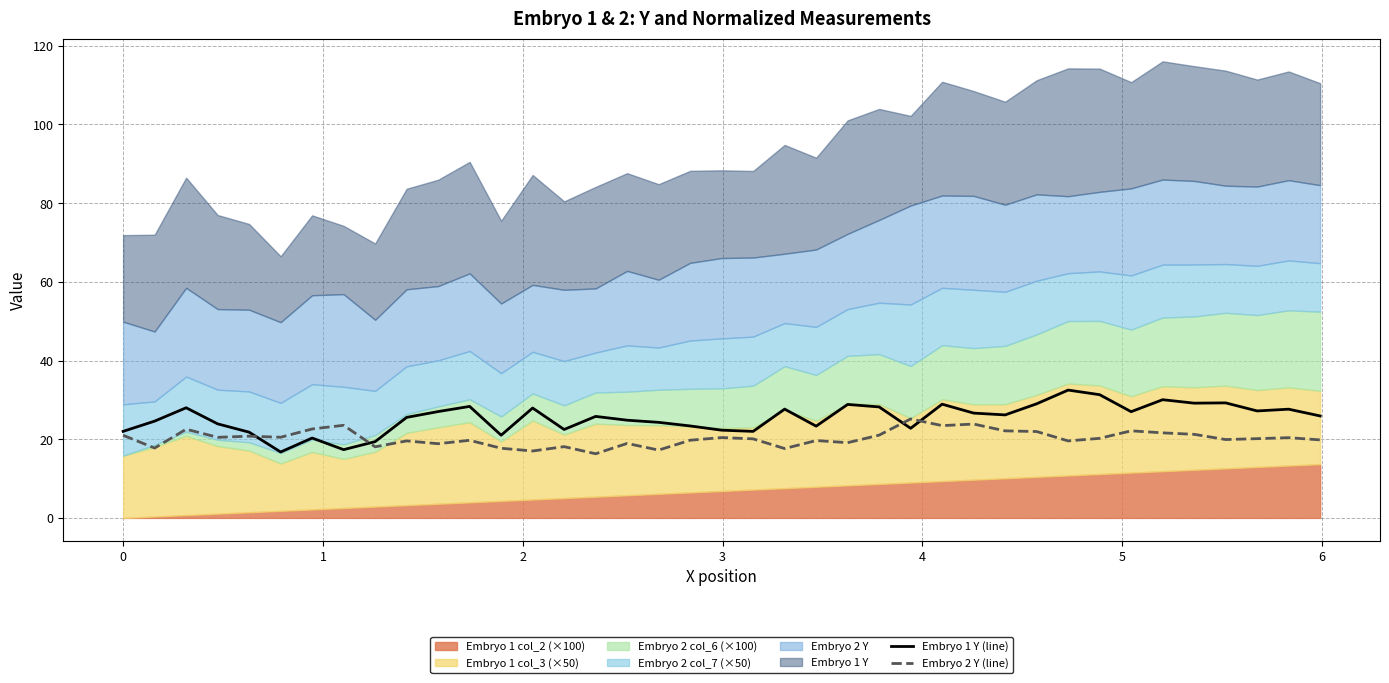

What is the highest value of the Embryo 2 Y (line) series?

25.2